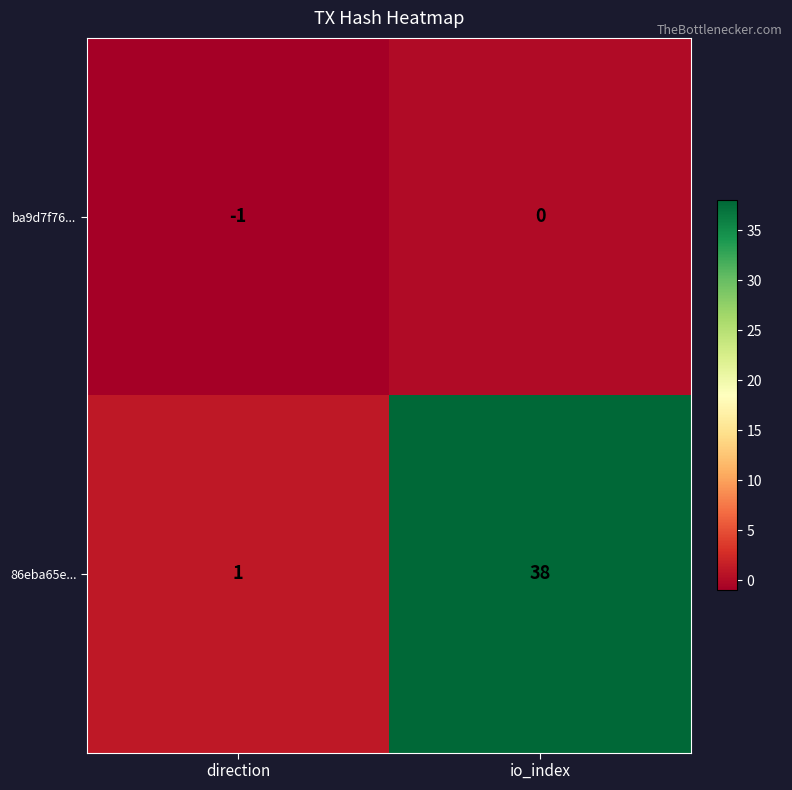

At which category does the chart reach its minimum across all series?

direction